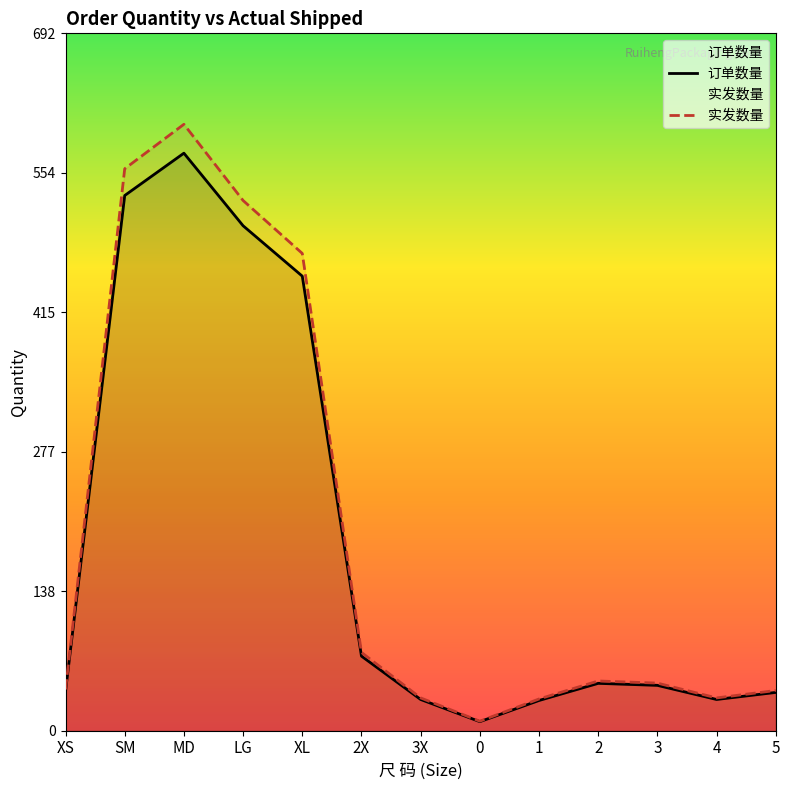

What is the average value of the 实发数量 series?

193.8